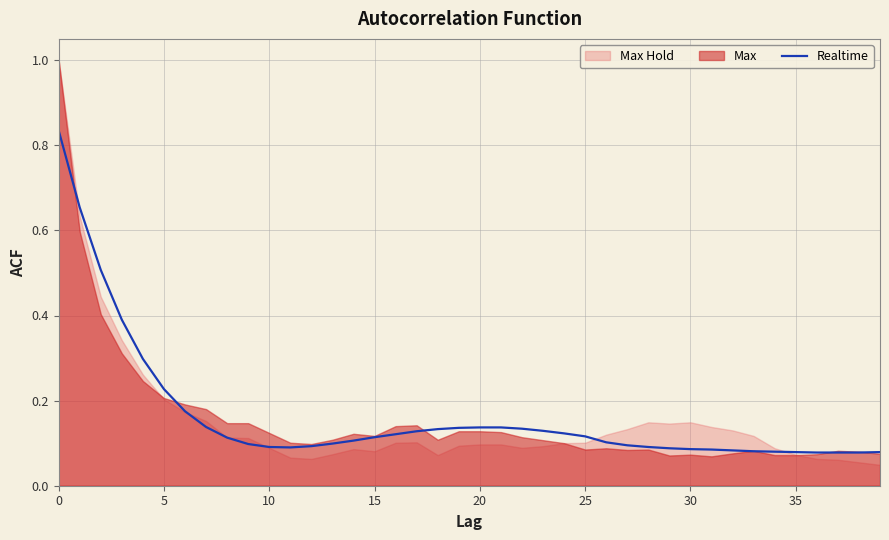

Where is the first local minimum?

11